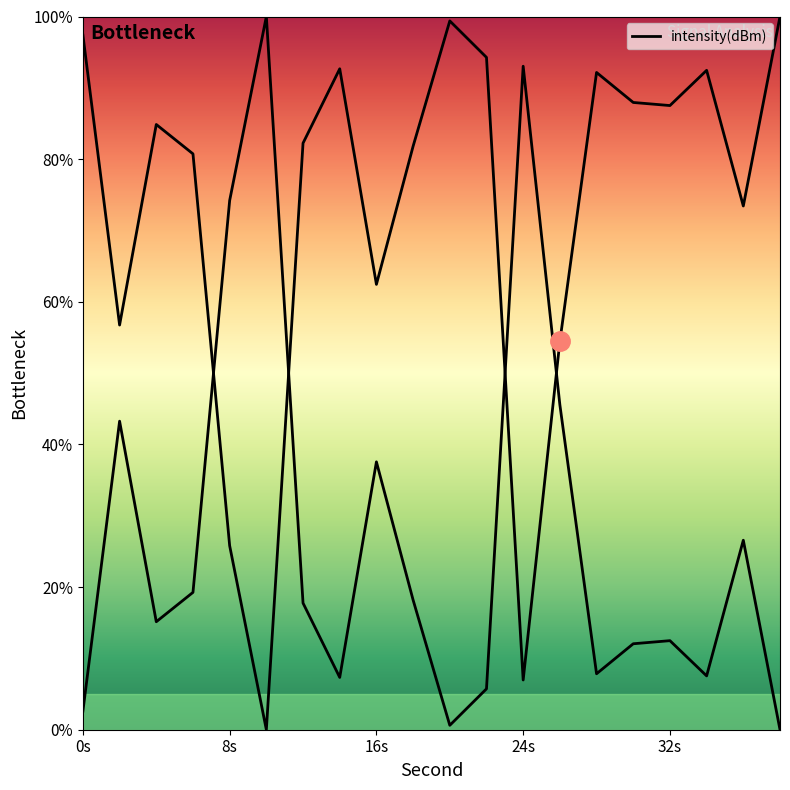

Does the chart display data point markers on the line(s)?

No